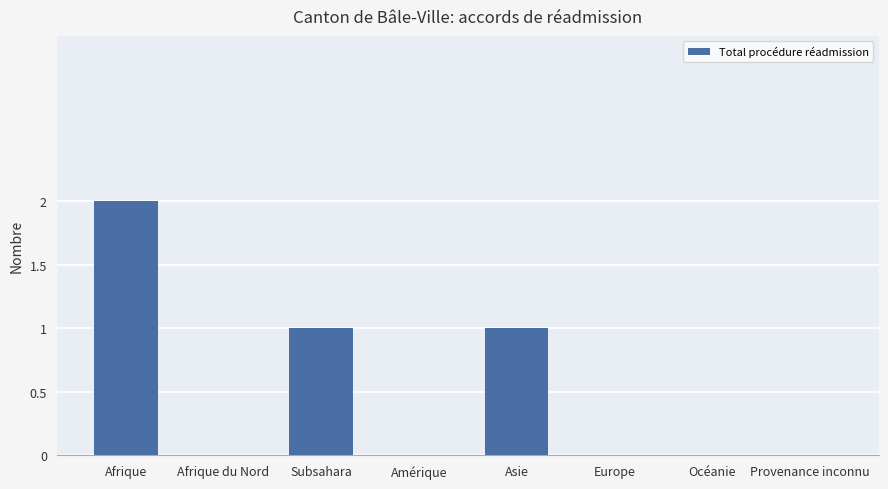

What is the sum of all values?

4